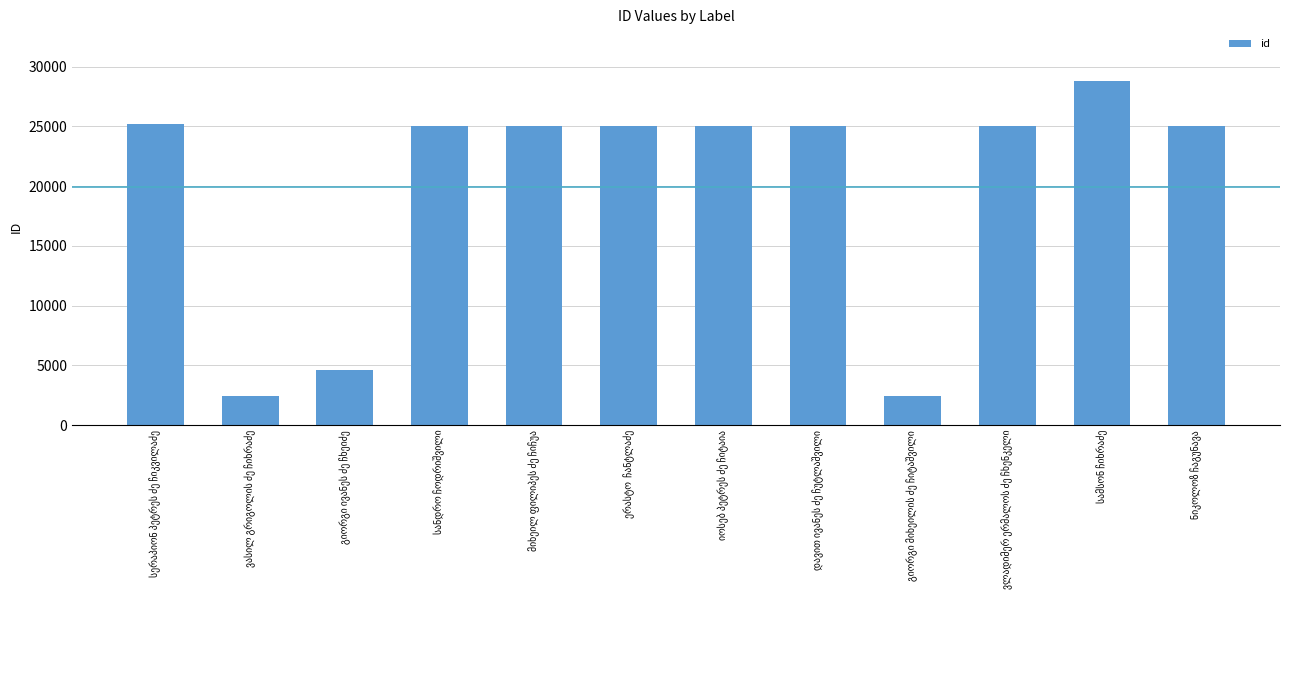

What is the sum of all values?

238827